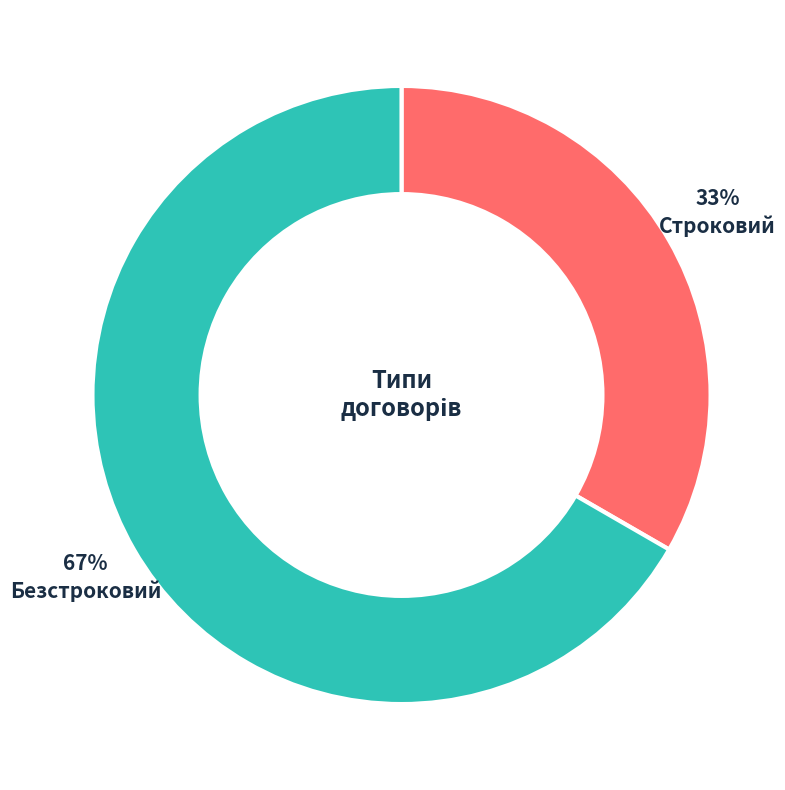

Which slice is the largest?

Безстроковий